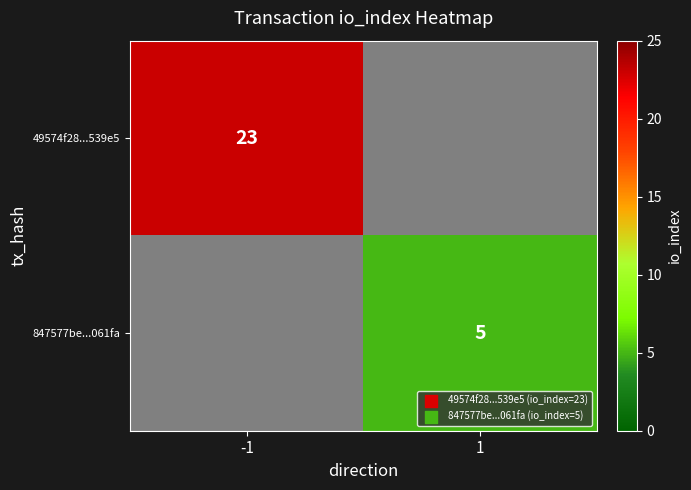

Which category has the lowest value across all series?

1